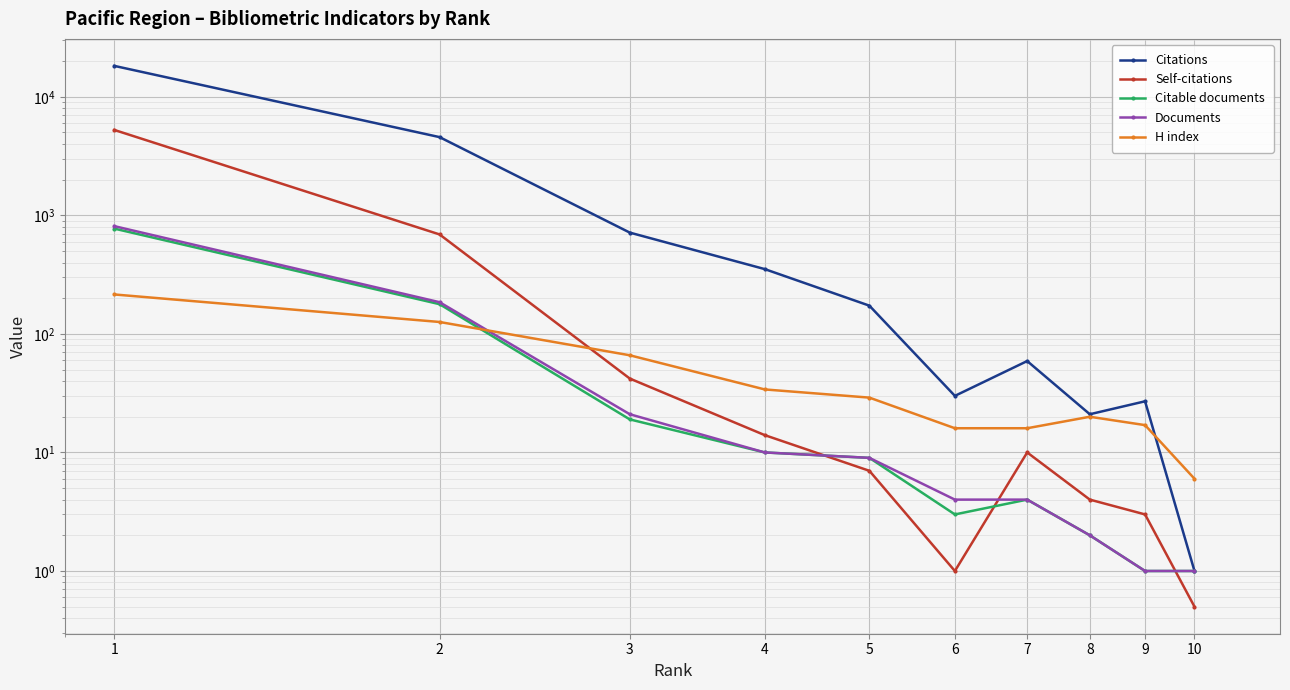

What is the difference between the Citable documents values at 5 and 3?

10.0